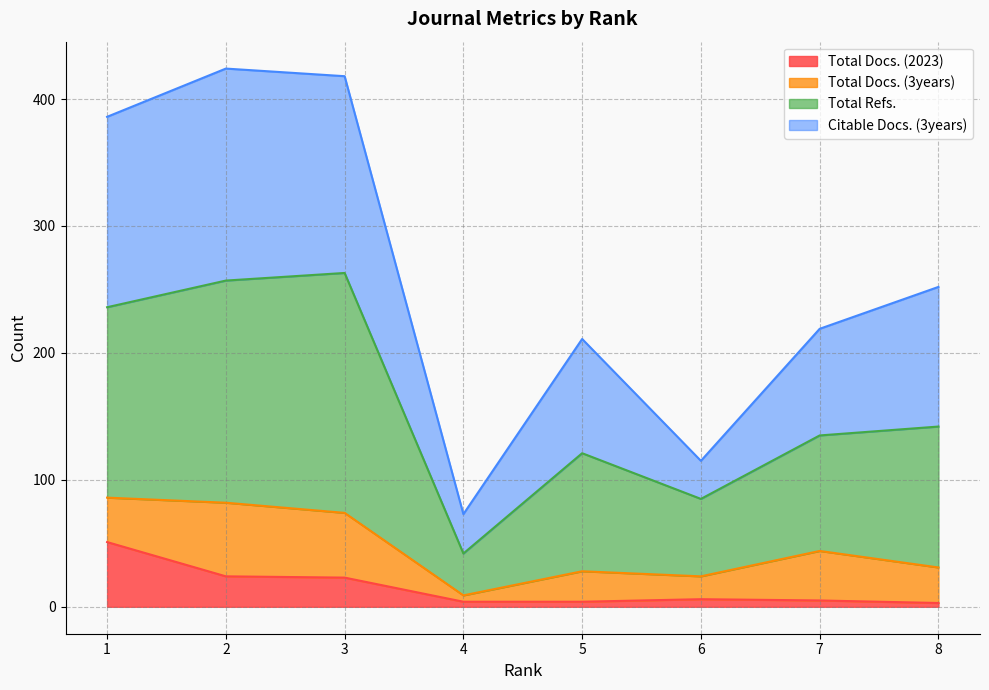

What is the difference between the Total Docs. (2023) values at 1 and 2?

27